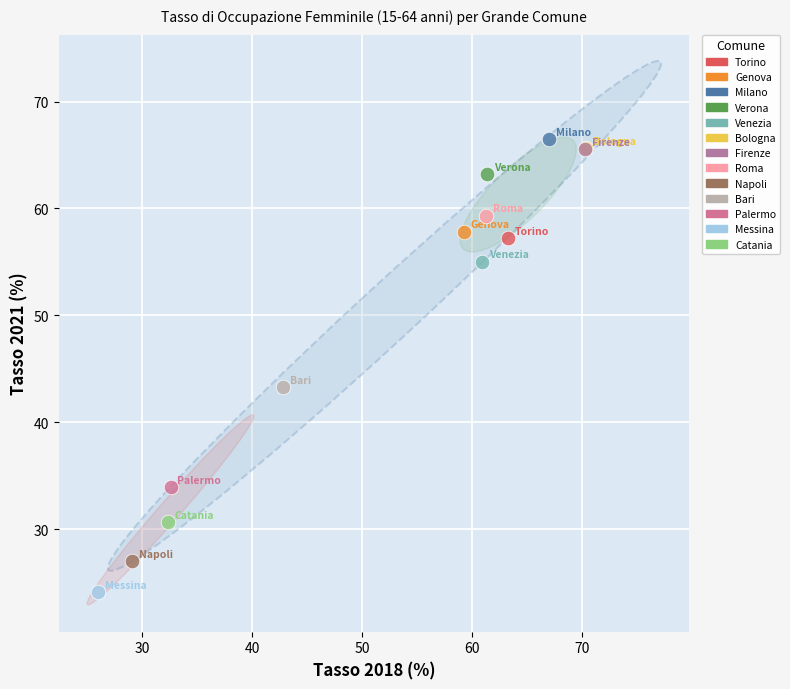

Which series contains the lowest Y value?

Messina